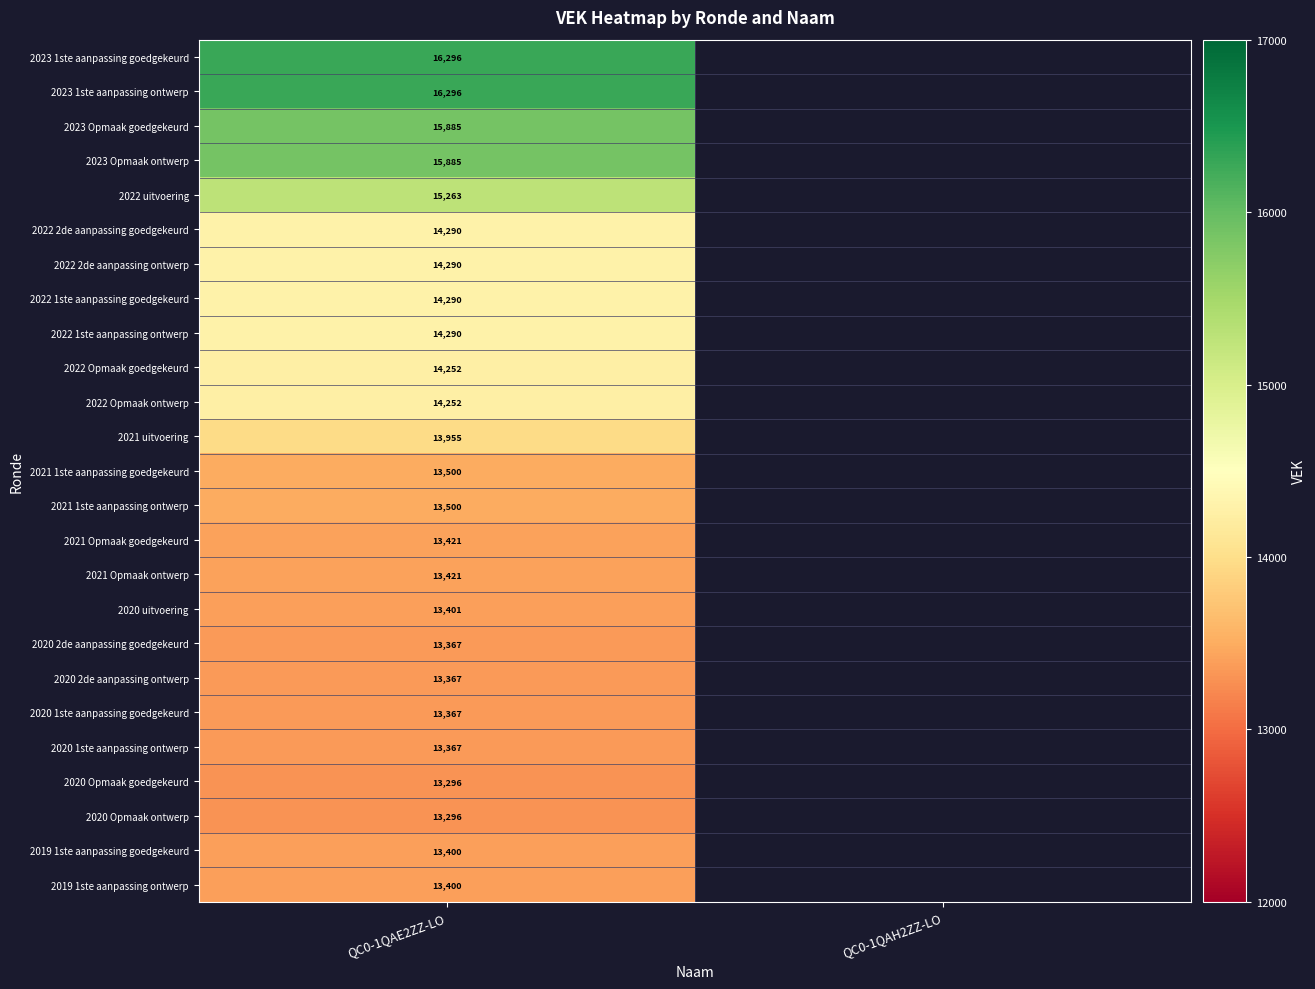

The value of 2022 2de aanpassing ontwerp at QC0-1QAE2ZZ-LO is 9052. True or false?

False